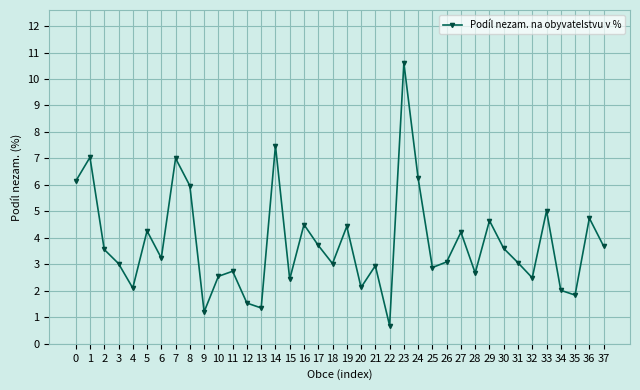

What is the minimum value shown in the chart?

0.7